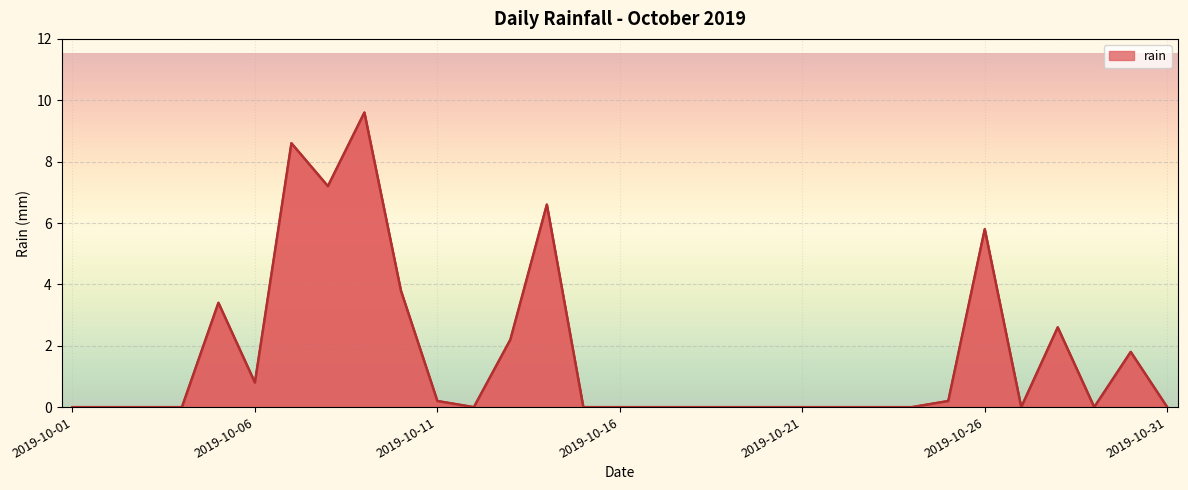

What is the maximum value shown in the chart?

9.6